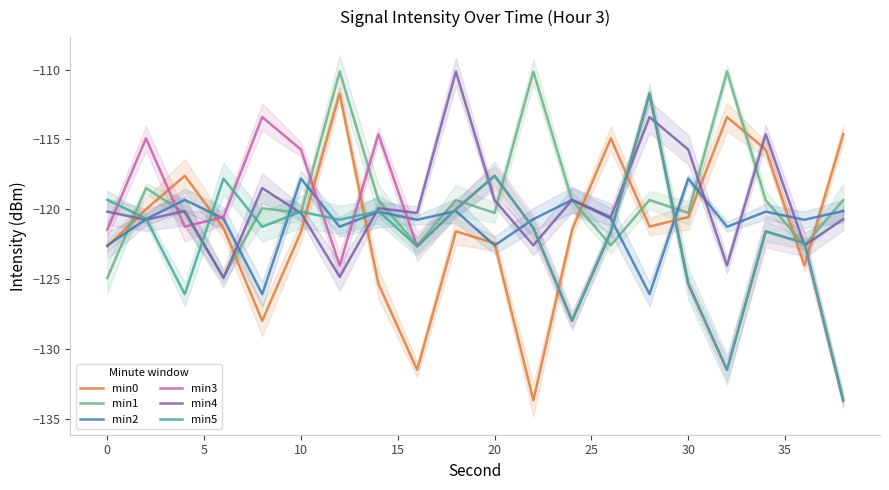

Is the value of min4 at 25 greater than the value of min3 at 15?

No